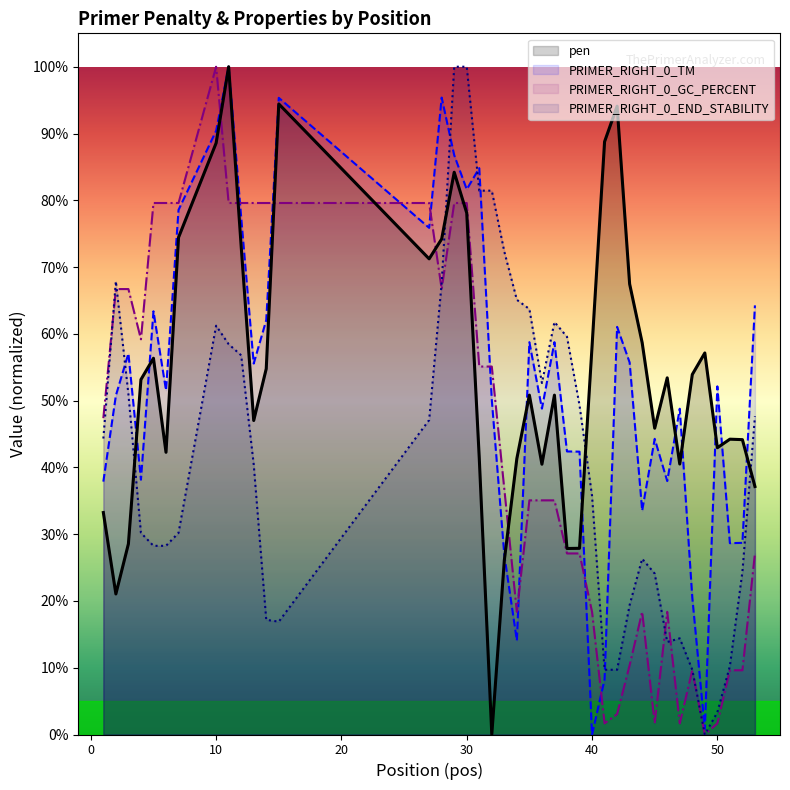

Is the value of PRIMER_RIGHT_0_GC_PERCENT at 25 greater than the value of PRIMER_RIGHT_0_TM at 24?

No